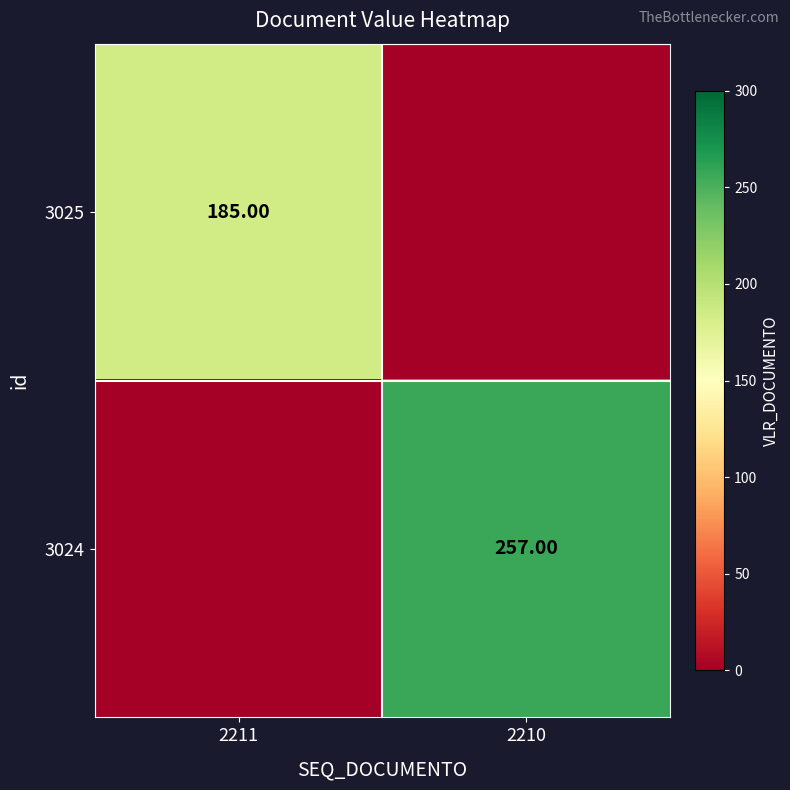

True or false: 3024 has a value of -87 at 2211.

False